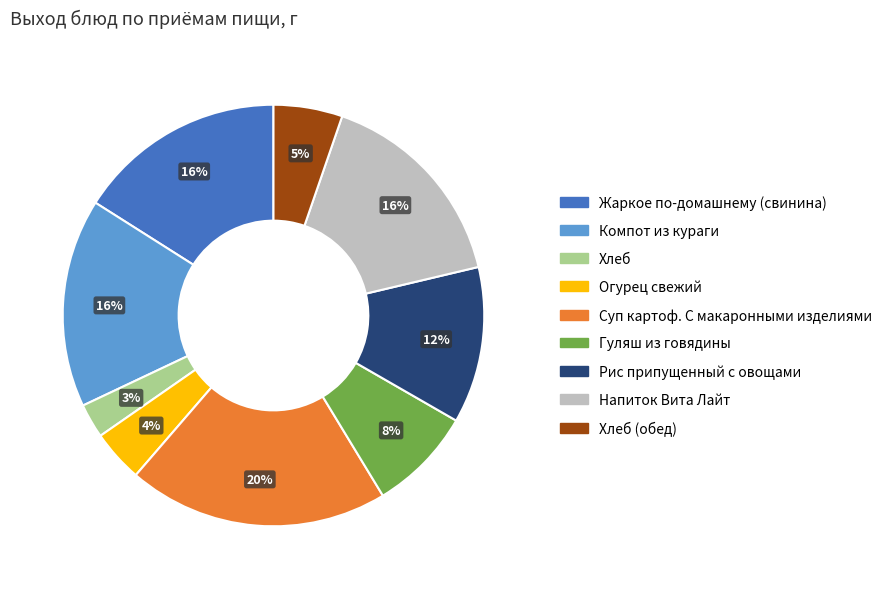

How many segments does this pie chart have?

9